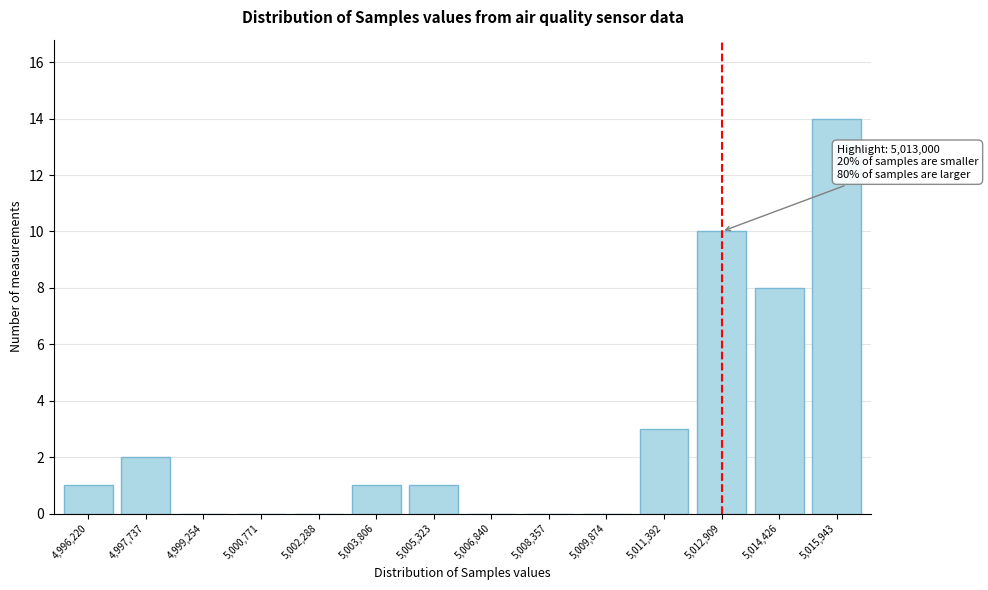

Reading right to left, extract all data points from this chart.

5,015,943=14	5,014,426=8	5,012,909=10	5,011,392=3	5,009,874=0	5,008,357=0	5,006,840=0	5,005,323=1	5,003,806=1	5,002,288=0	5,000,771=0	4,999,254=0	4,997,737=2	4,996,220=1